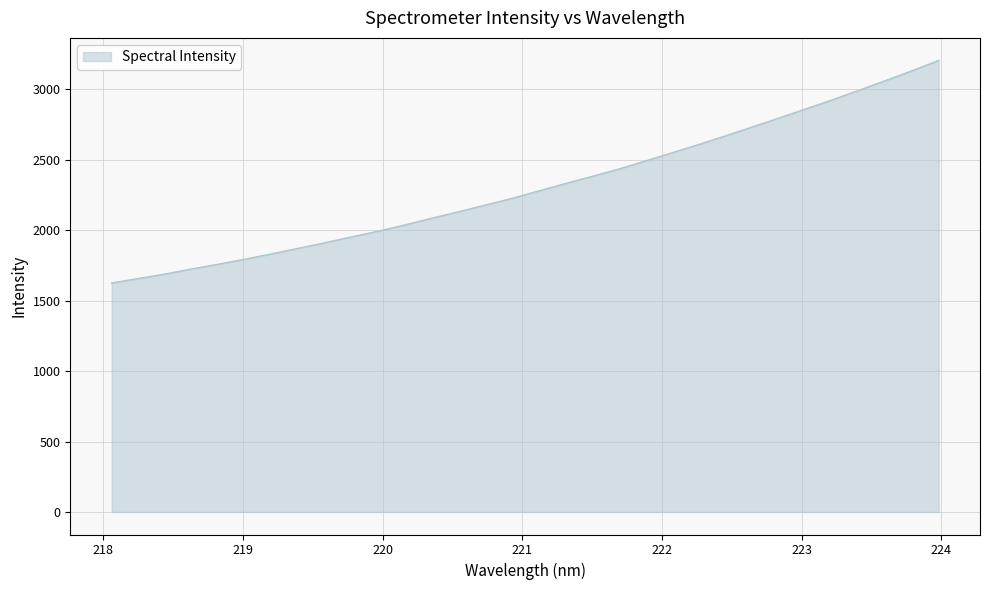

What is the smallest value displayed?

1625.8